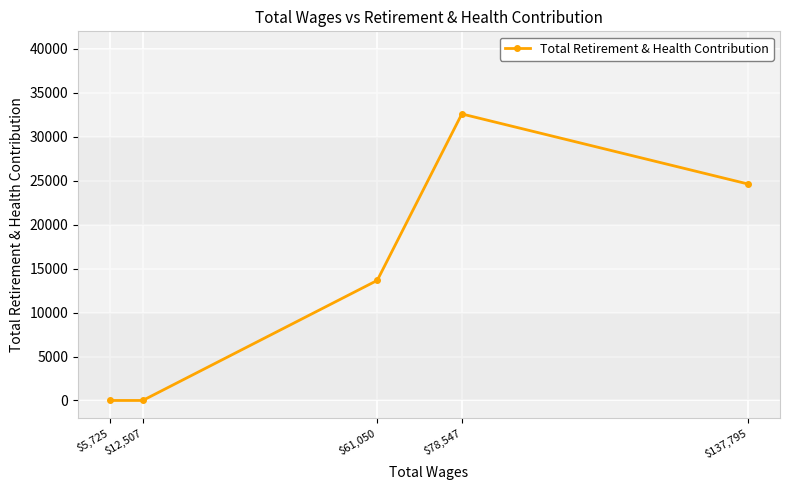

How many data points are less than 13663?

2